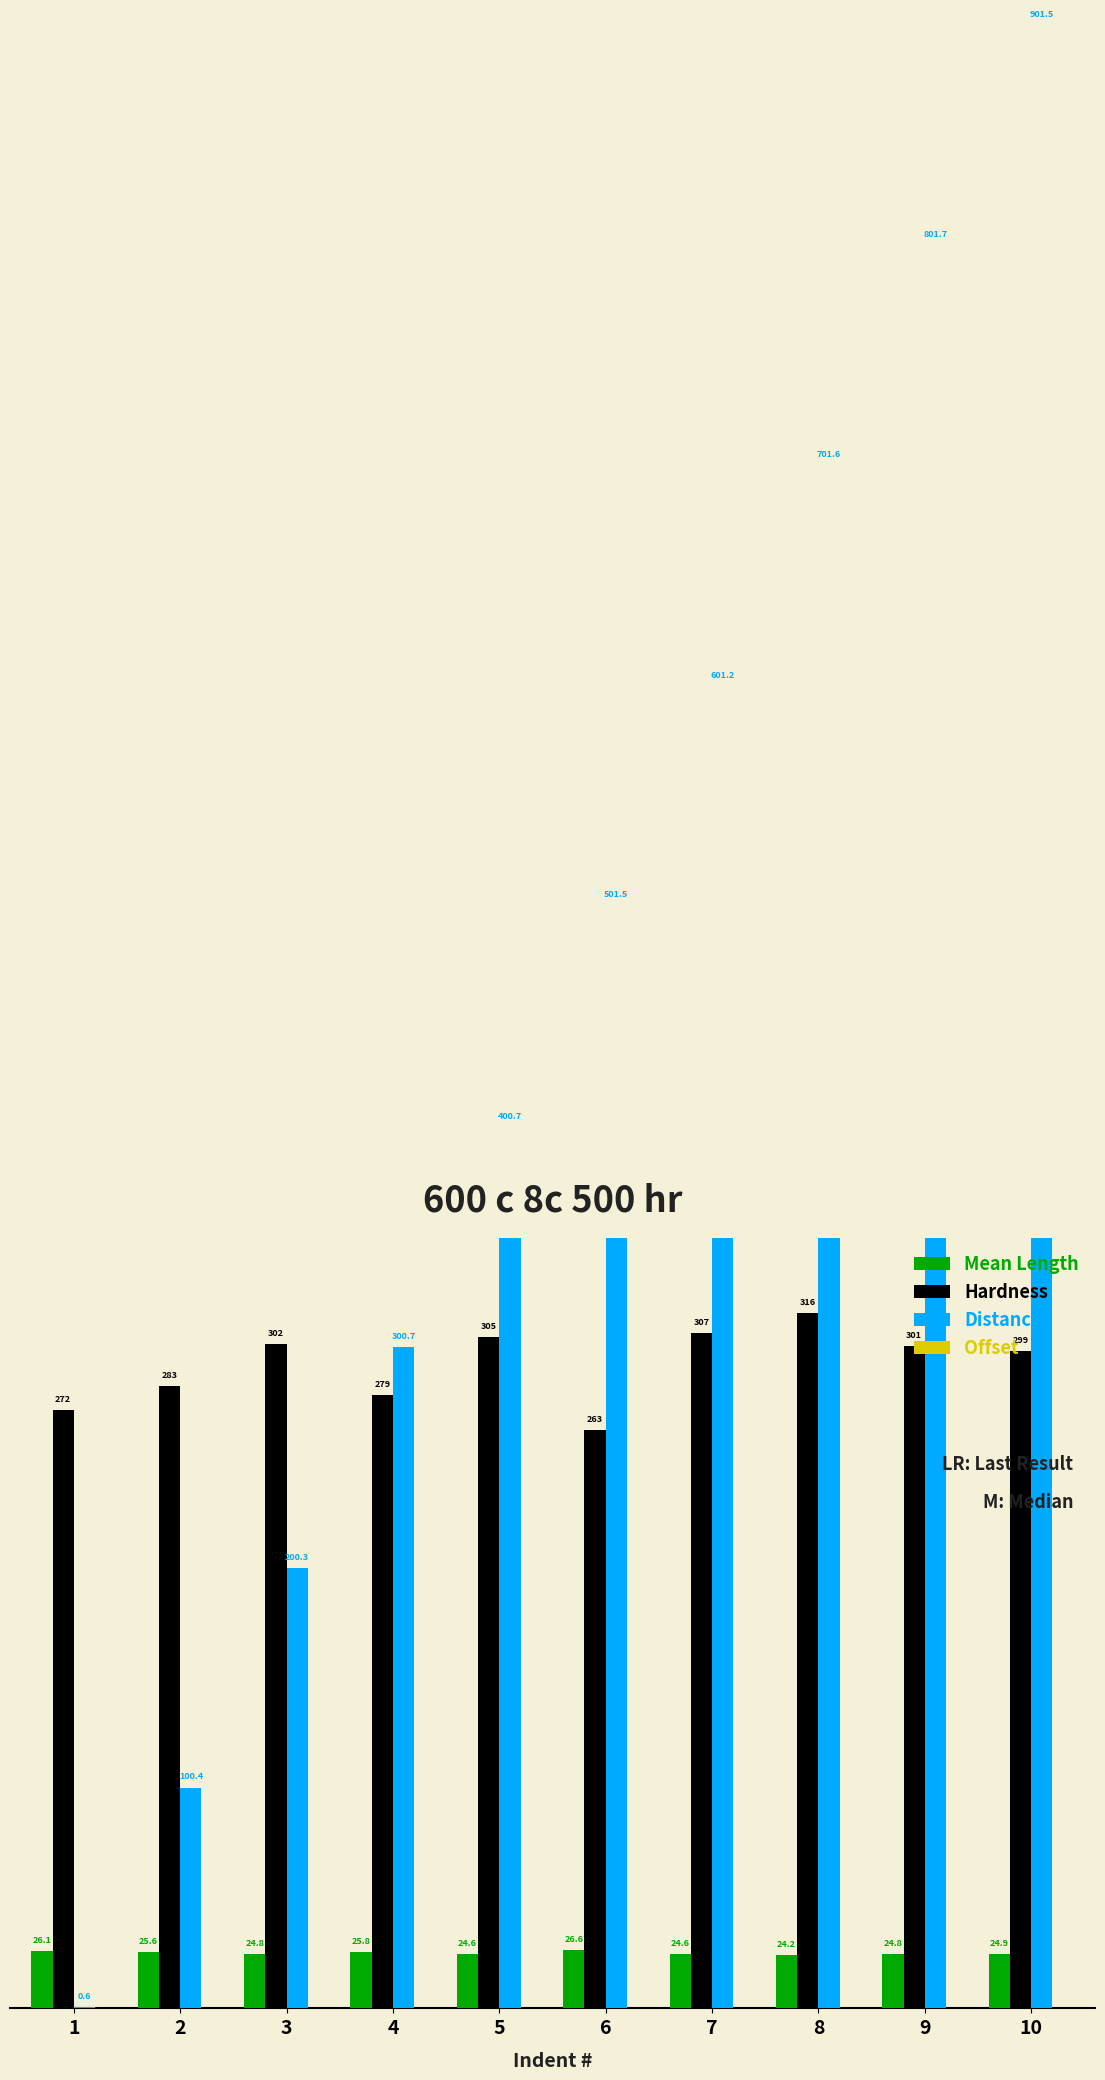

Rank the series at 10 from lowest to highest value.

Offset, Mean Length, Hardness, Distance